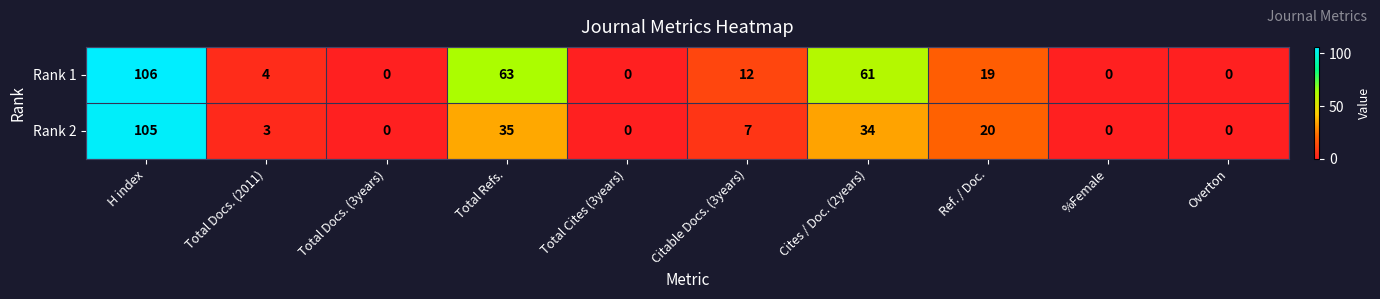

What is the approximate value of Rank 2 at Cites / Doc. (2years), to the nearest 10?

30